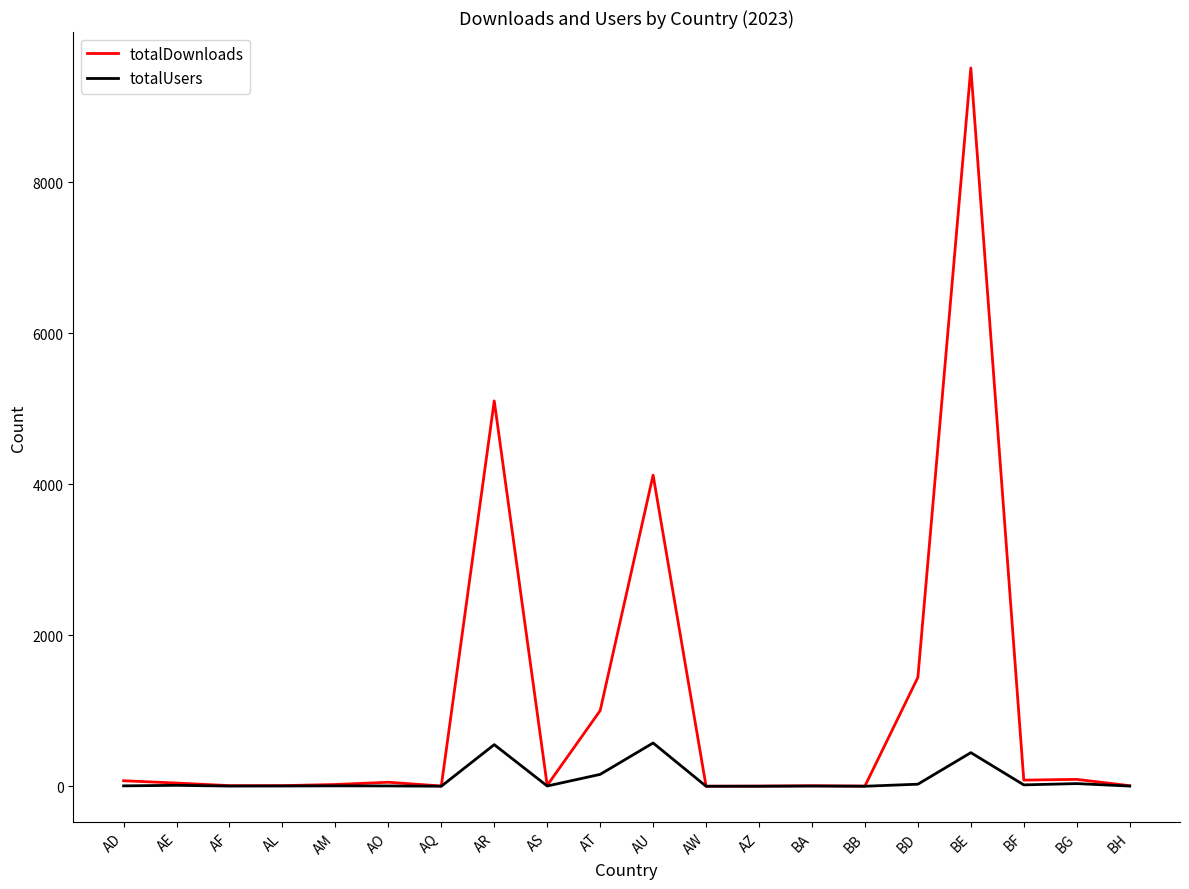

Which label corresponds to the largest value in the chart?

BE